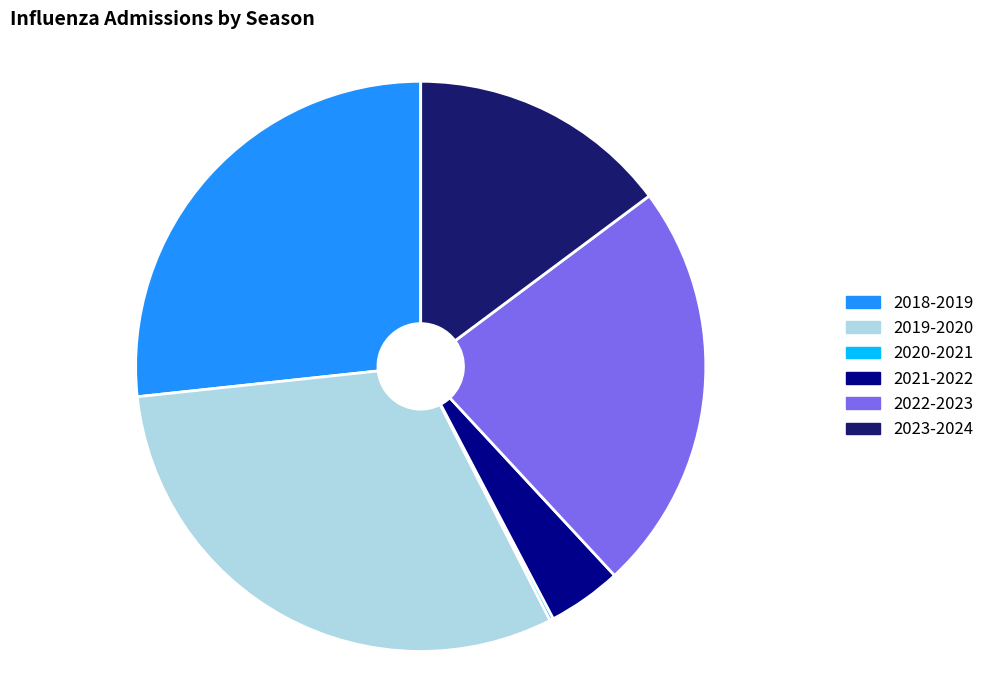

Does any single category account for the majority?

No